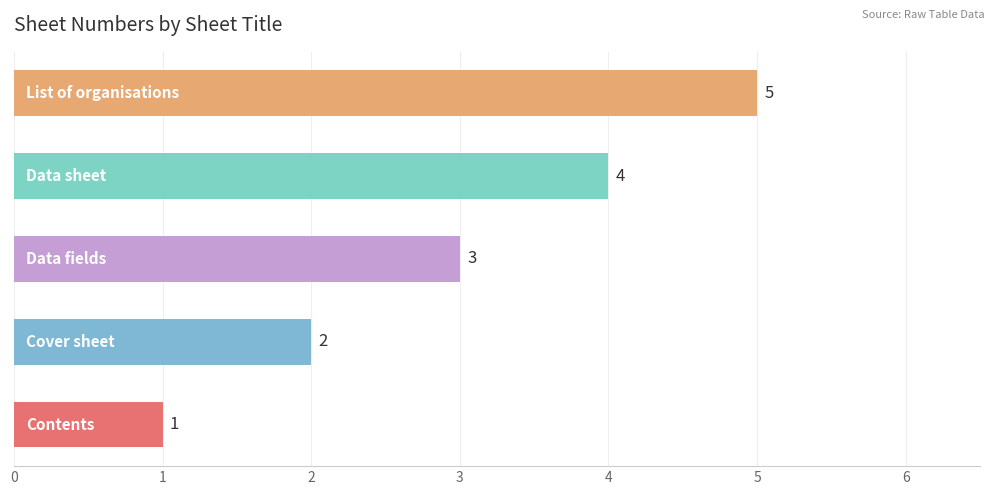

What is the maximum value shown in the chart?

5